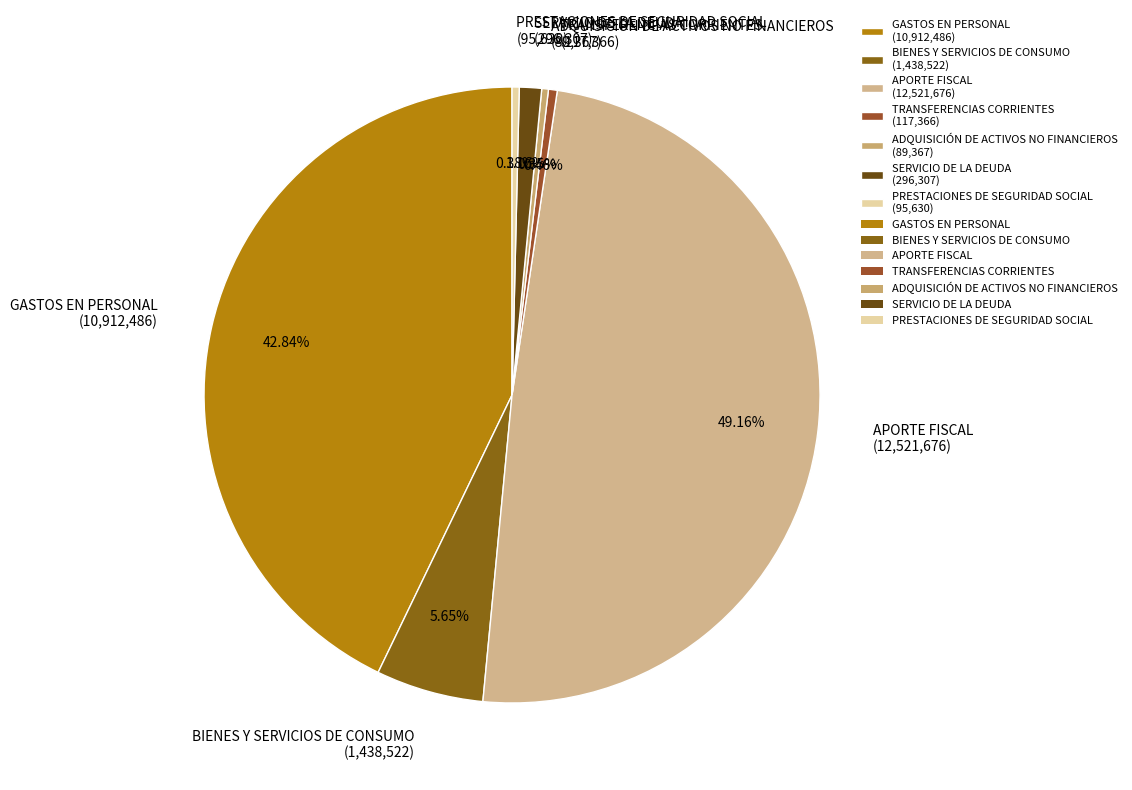

Is there a majority slice in this chart?

No